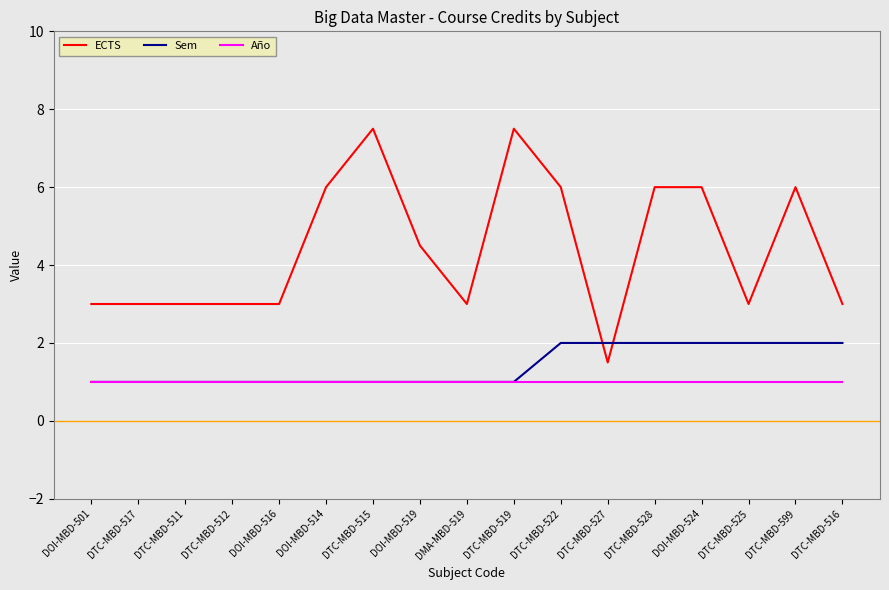

Is this an area chart (filled region under the line)?

No